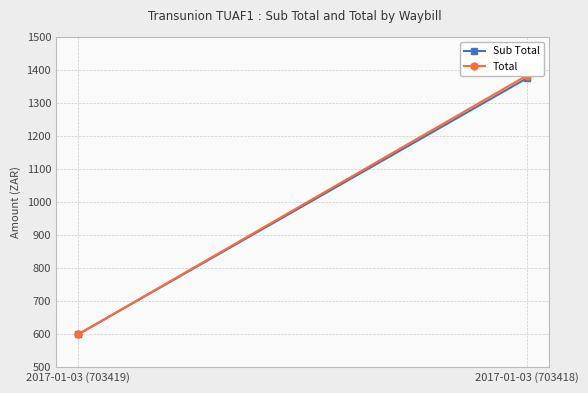

Reading left to right, what are all the values shown in this chart?

Sub Total: 2017-01-03 (703419)=600.0	2017-01-03 (703418)=1375.0
Total: 2017-01-03 (703419)=600.0	2017-01-03 (703418)=1383.4